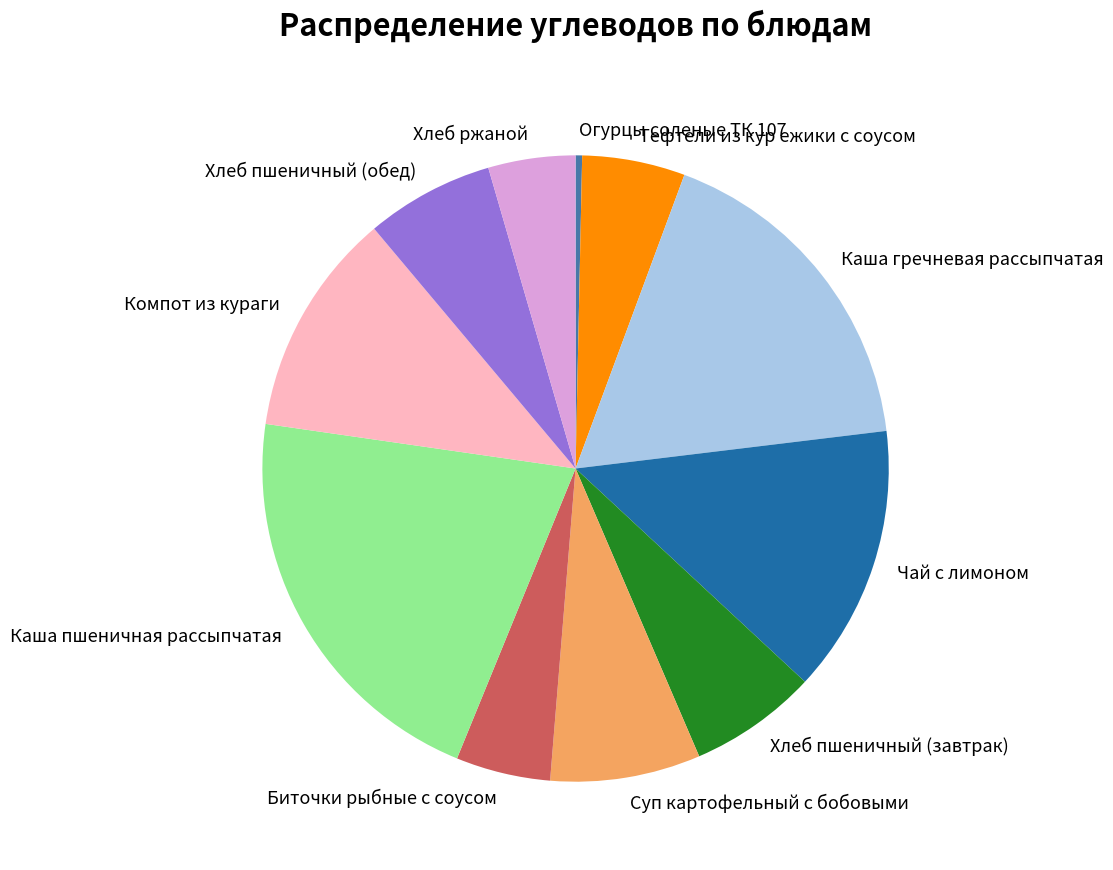

True or false: Хлеб ржаной accounts for 4% of the total.

True